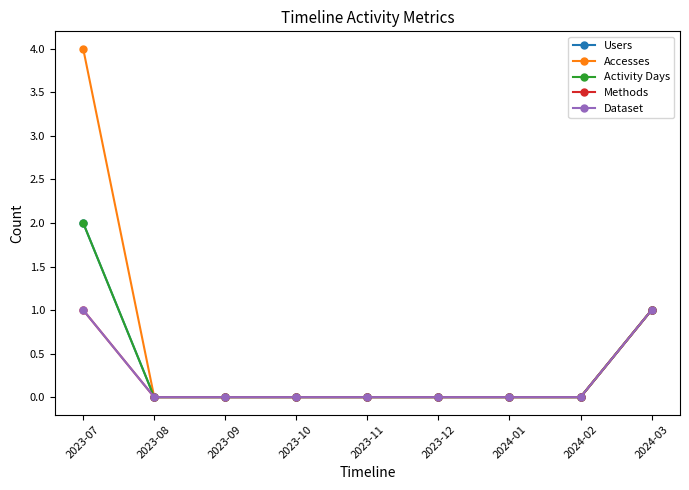

Reading right to left, transcribe all the data shown in this chart.

Users: 2024-03=1	2024-02=0	2024-01=0	2023-12=0	2023-11=0	2023-10=0	2023-09=0	2023-08=0	2023-07=2
Accesses: 2024-03=1	2024-02=0	2024-01=0	2023-12=0	2023-11=0	2023-10=0	2023-09=0	2023-08=0	2023-07=4
Activity Days: 2024-03=1	2024-02=0	2024-01=0	2023-12=0	2023-11=0	2023-10=0	2023-09=0	2023-08=0	2023-07=2
Methods: 2024-03=1	2024-02=0	2024-01=0	2023-12=0	2023-11=0	2023-10=0	2023-09=0	2023-08=0	2023-07=1
Dataset: 2024-03=1	2024-02=0	2024-01=0	2023-12=0	2023-11=0	2023-10=0	2023-09=0	2023-08=0	2023-07=1